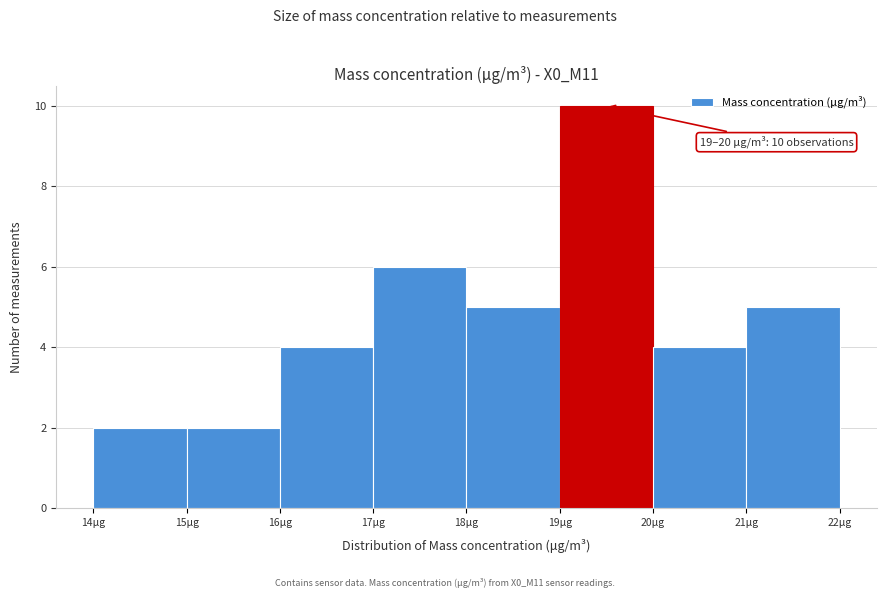

Which range on the x-axis has the tallest bar?

19 to 20